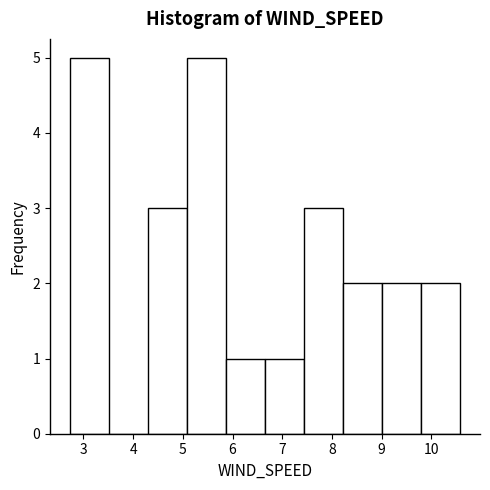

Reading left to right, transcribe this chart: for each bar, give the range it covers on the x-axis and its height. Neither the bar edges nor the heights are printed on the chart, so give them approximately, as read against the axes.

2.7 to 3.5: 5
3.5 to 4.3: 0
4.3 to 5.1: 3
5.1 to 5.9: 5
5.9 to 6.7: 1
6.7 to 7.4: 1
7.4 to 8.2: 3
8.2 to 9.0: 2
9.0 to 9.8: 2
9.8 to 10.6: 2